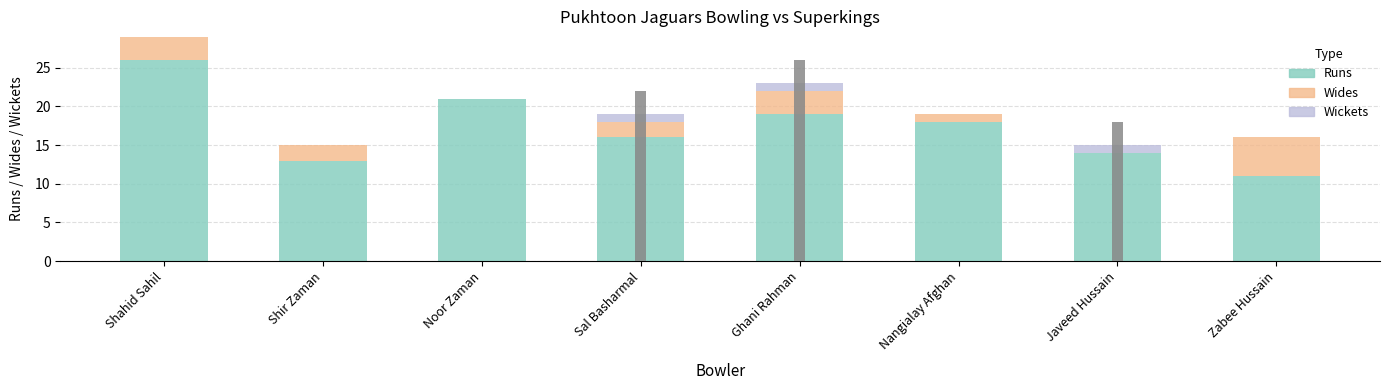

Where does the Runs series first go above 18?

Shahid Sahil